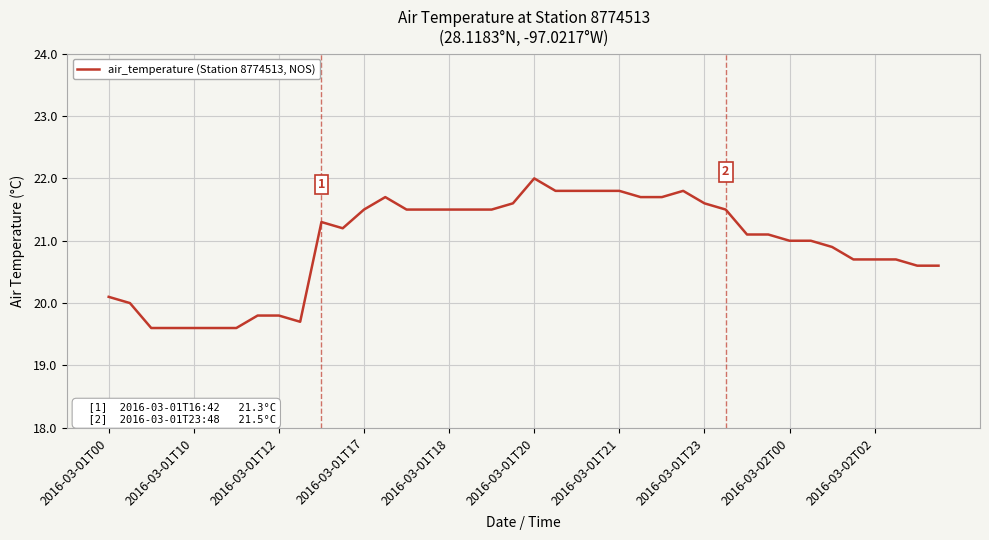

What is the minimum value shown in the chart?

19.6